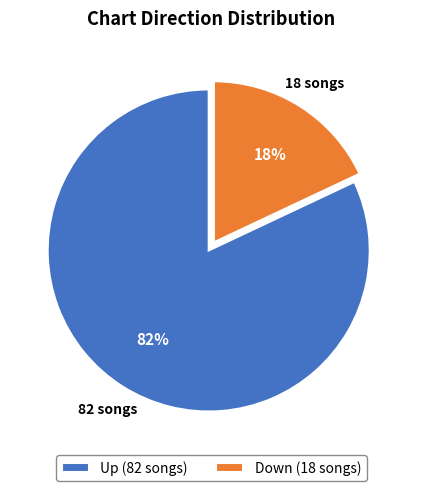

Do Down (18 songs) and Up (82 songs) together represent more than half of the pie?

Yes